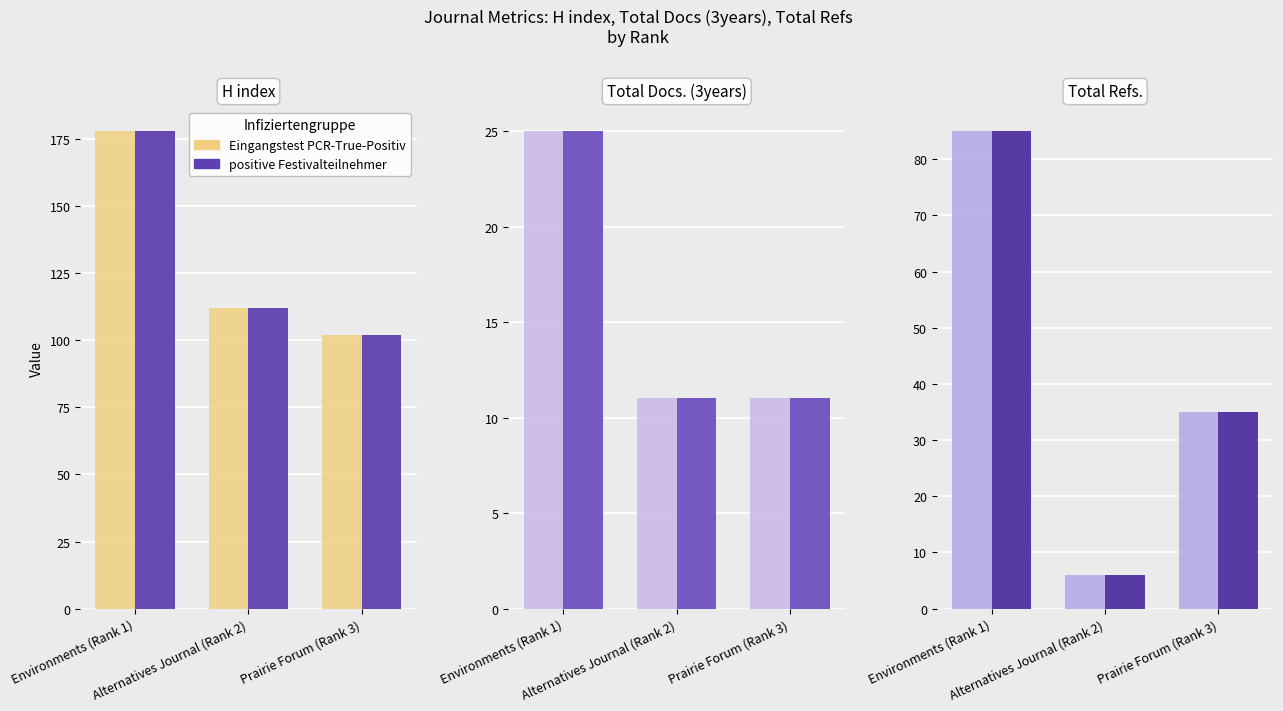

What position from the right is Environments (Rank 1)?

3